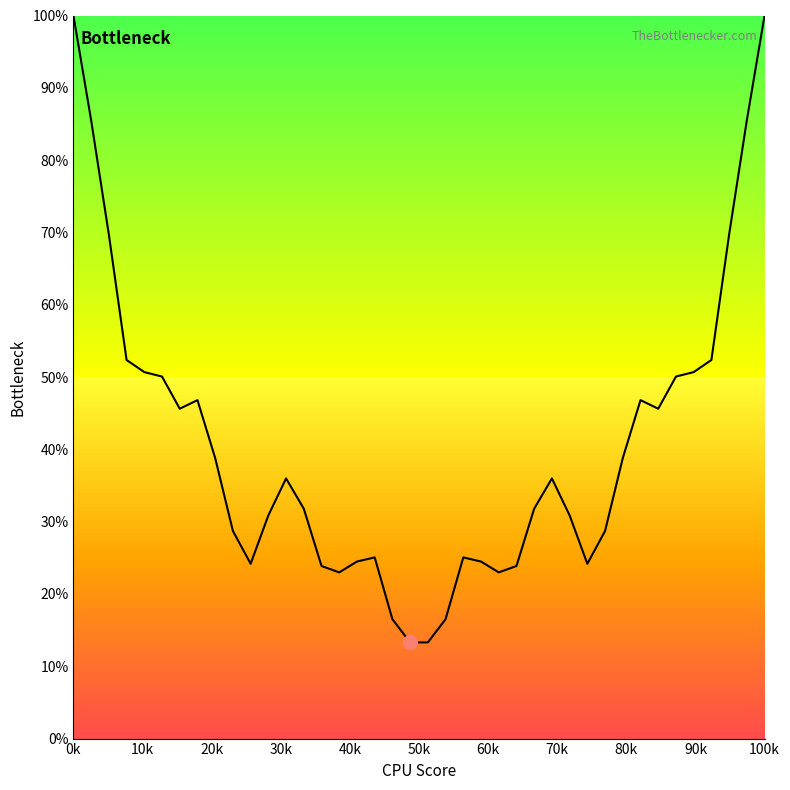

What is the maximum value shown in the chart?

100.0